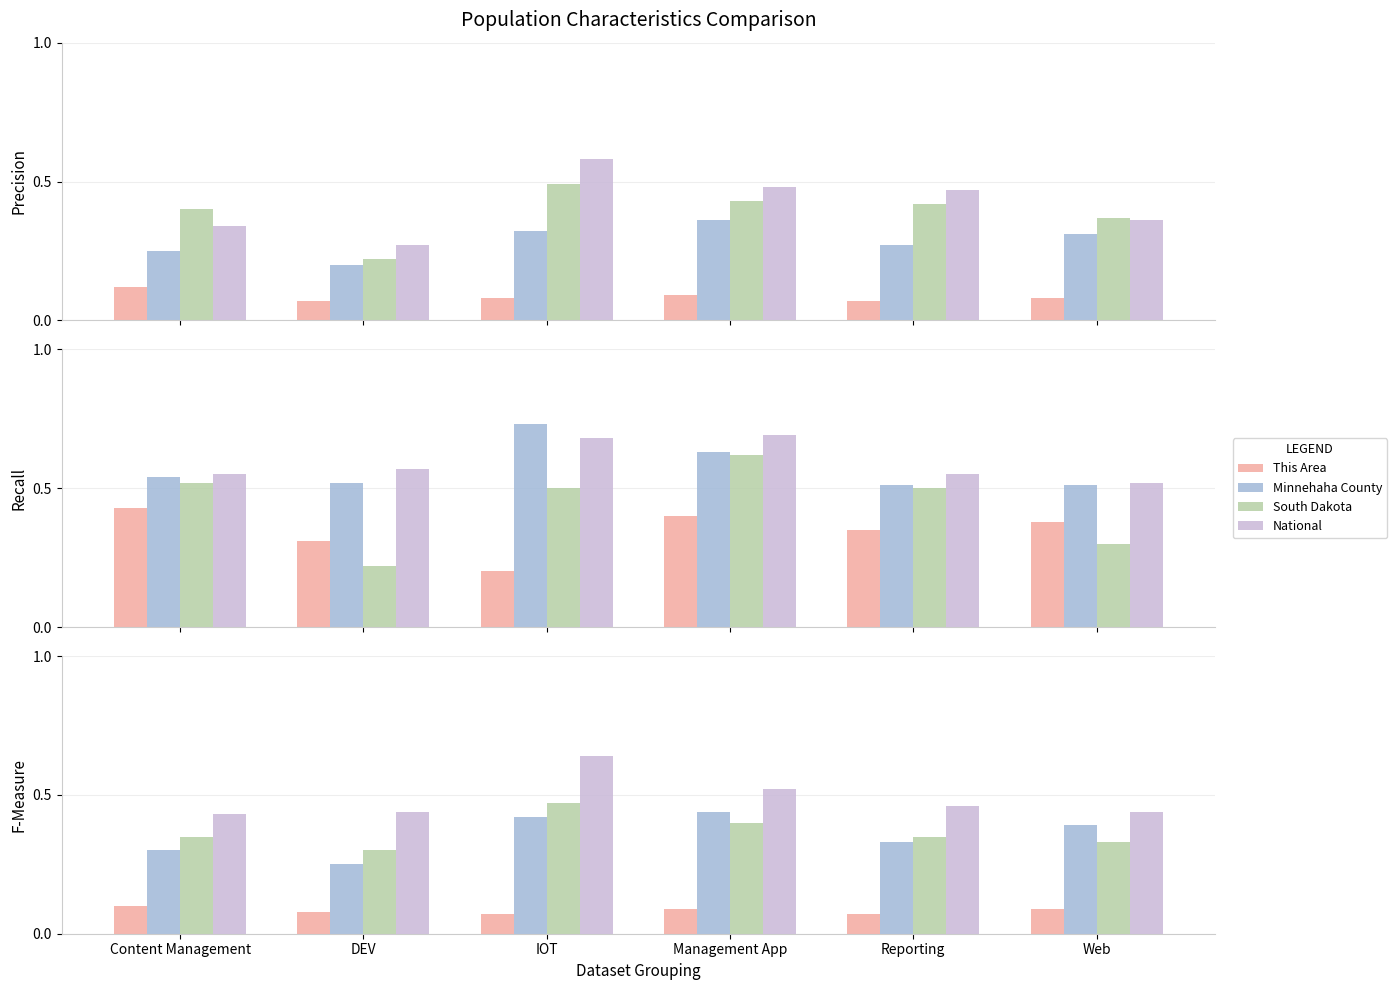

What is the label of the 1st bar from the right?

Web